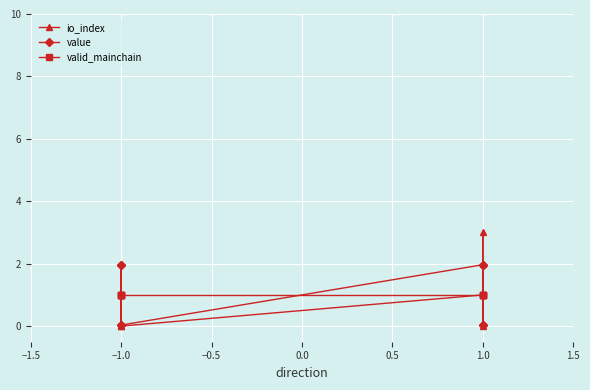

How many times do io_index and value cross each other?

2